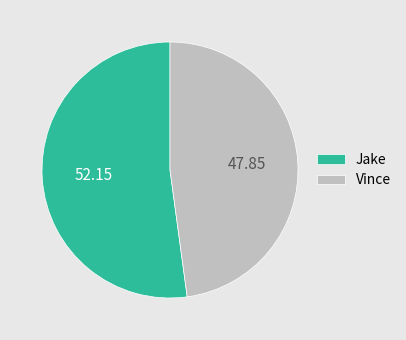

Rank the categories by value from highest to lowest.

Jake, Vince